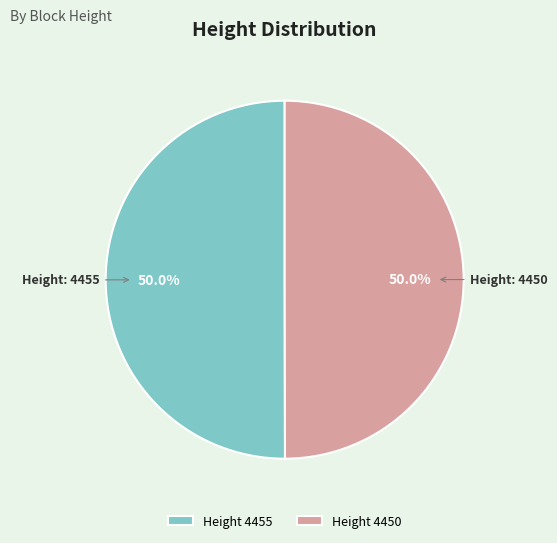

What is the ratio of the value at Height 4455 to the value at Height 4450?

1.0